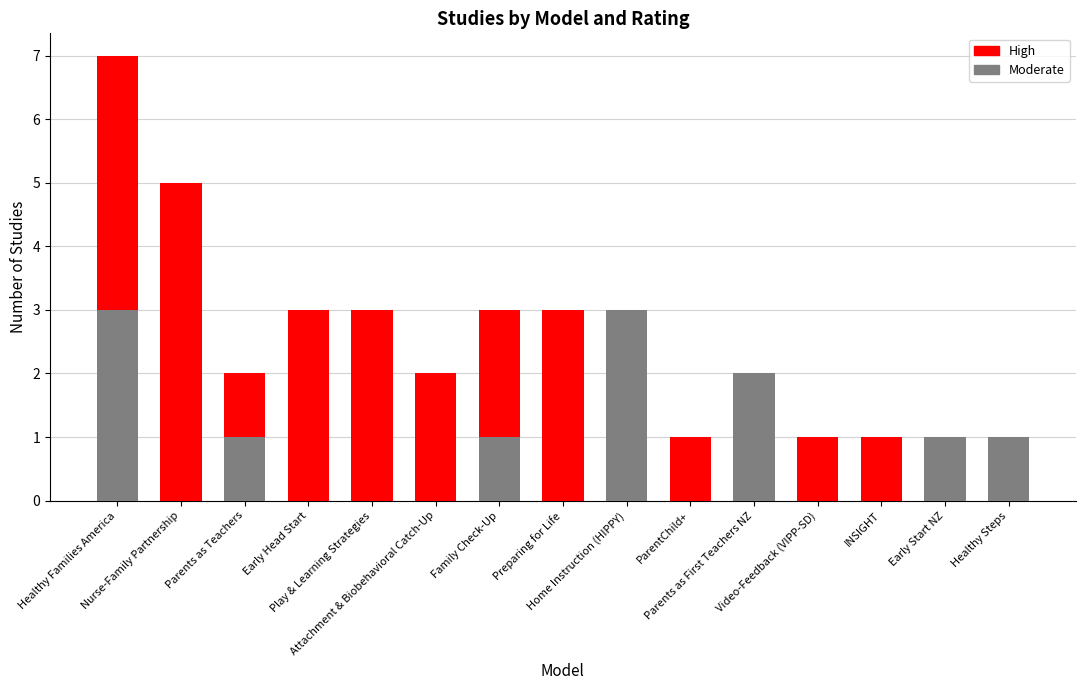

At which category is the sum across all series the highest?

Healthy Families America